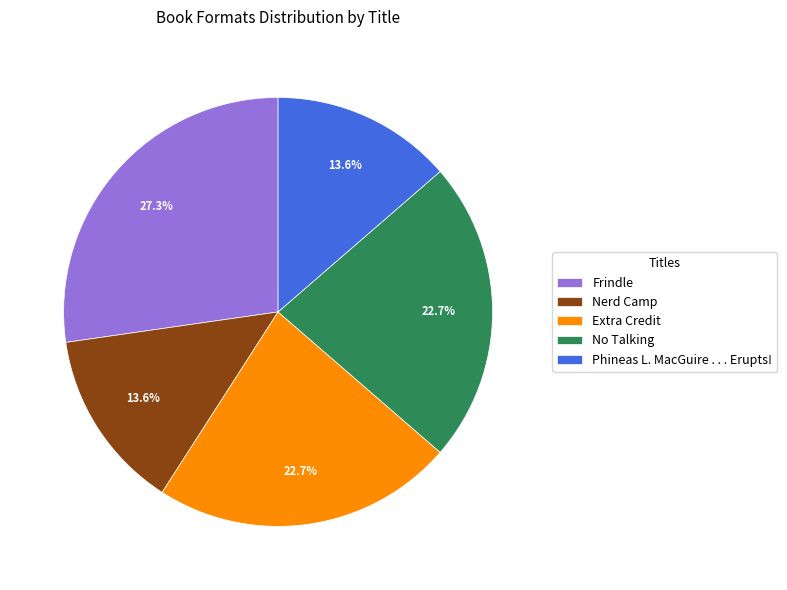

Between No Talking and Phineas L. MacGuire . . . Erupts!, which is larger?

No Talking